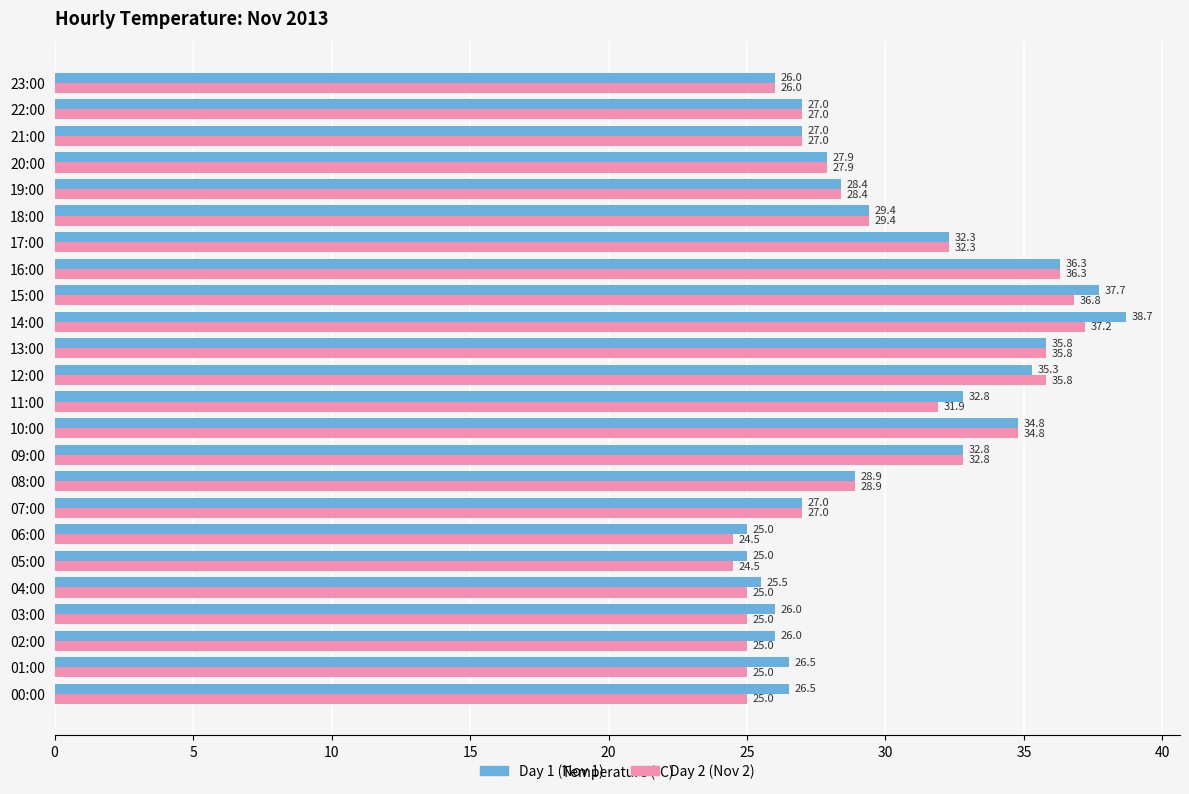

Is the value of Day 2 (Nov 2) at 05:00 greater than the value of Day 1 (Nov 1) at 15:00?

No